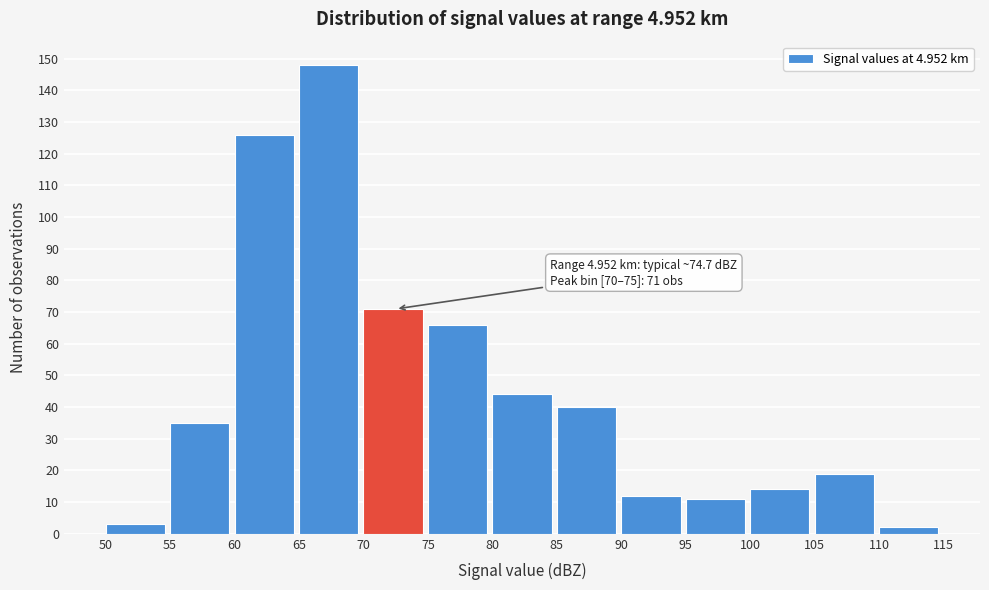

Which range on the x-axis has the tallest bar?

65 to 70